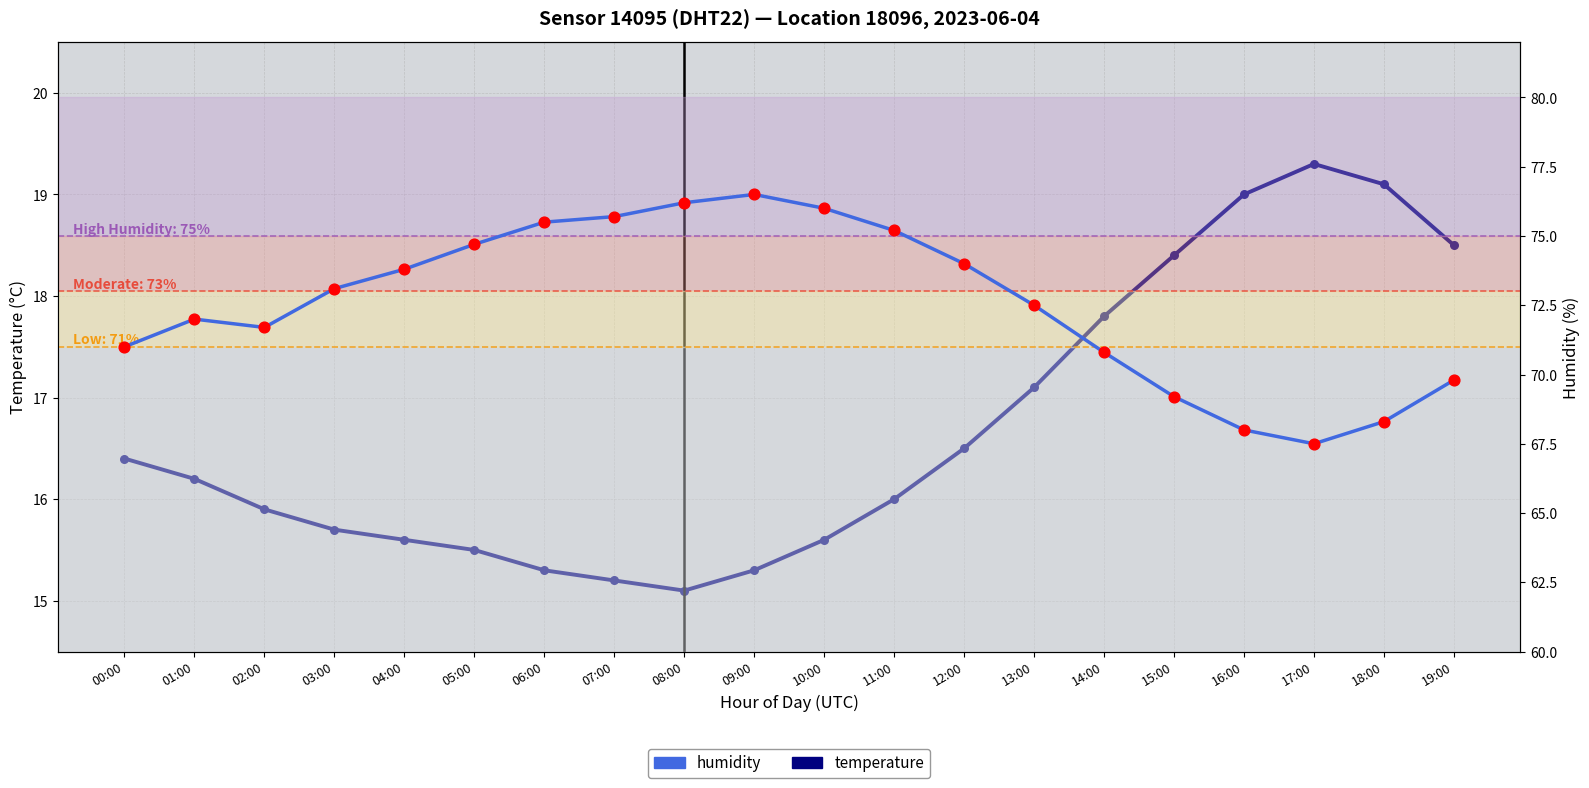

Which series has the widest spread of Y values?

humidity